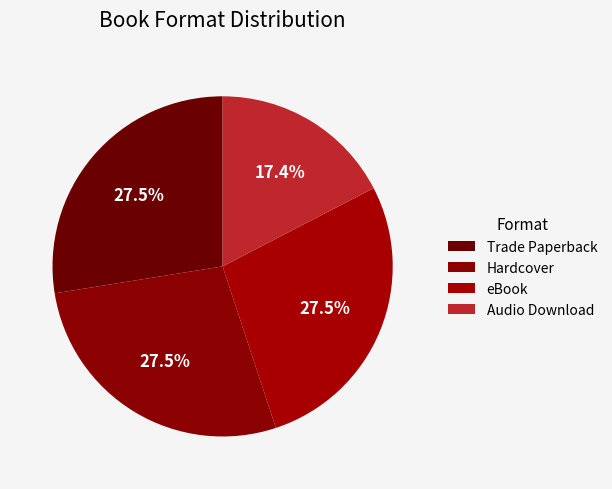

Is there any slice that represents more than half of the pie?

No